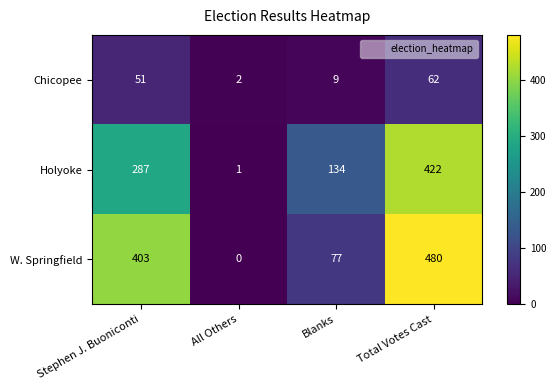

List the series in order of their peak value, lowest first.

Chicopee, Holyoke, W. Springfield